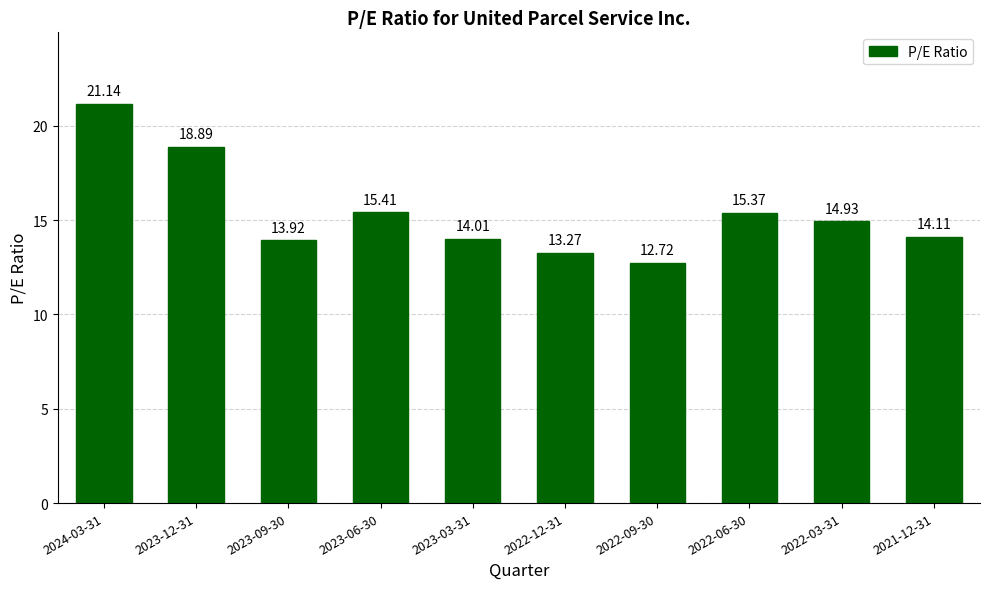

What is the value of the 5th bar from the left?

14.0